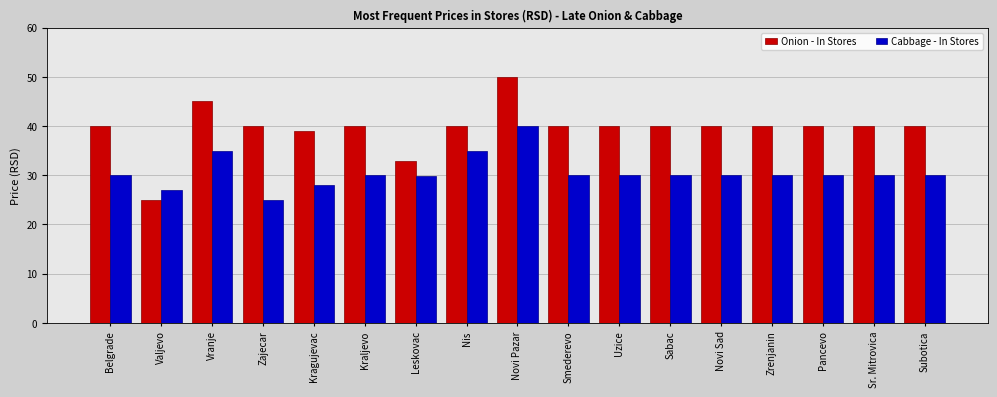

The value of Onion - In Stores at Uzice is 40.0. True or false?

True